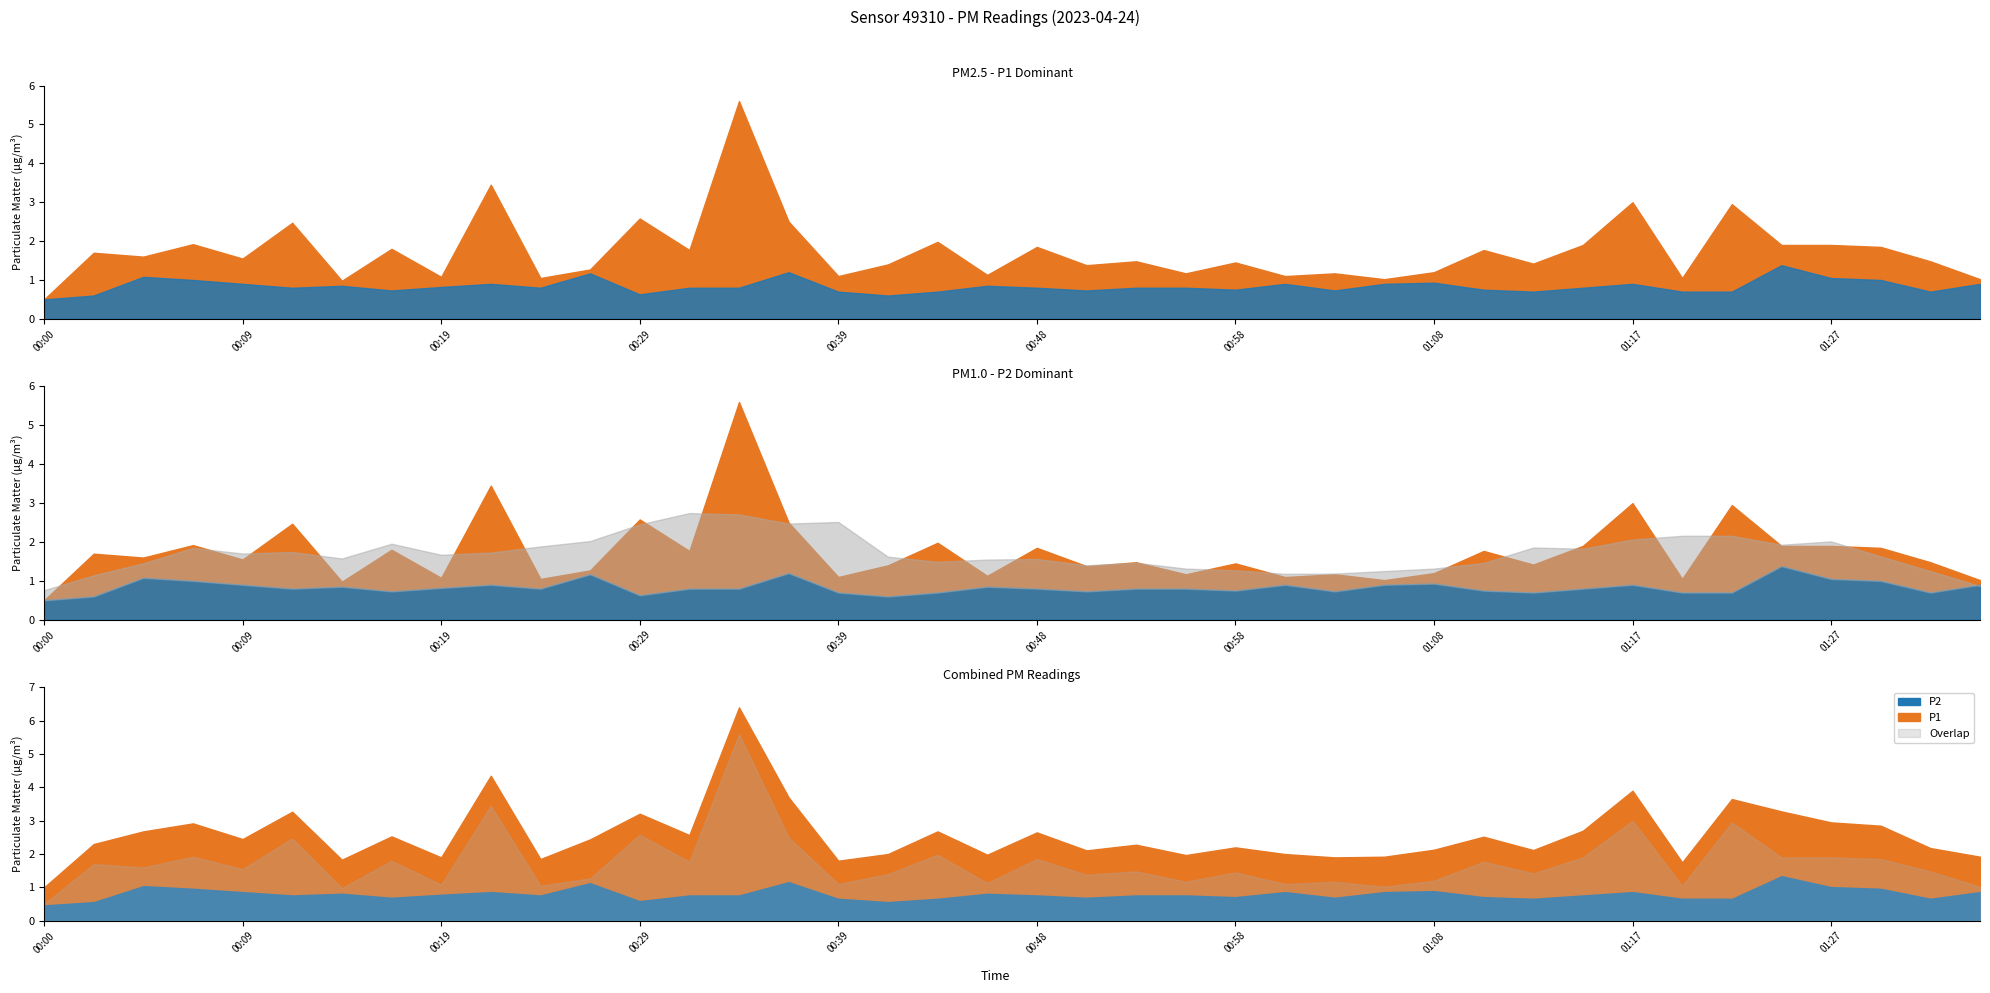

What is the total value across all series at 00:09?

2.5